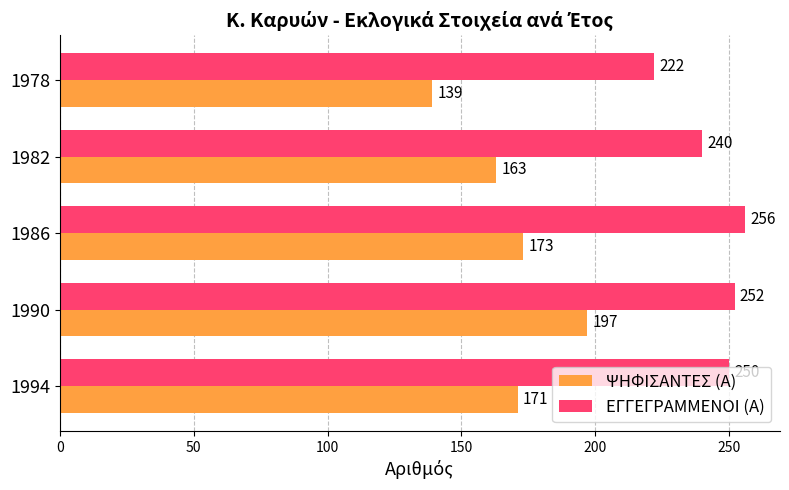

Which category has the highest value across all series?

1986